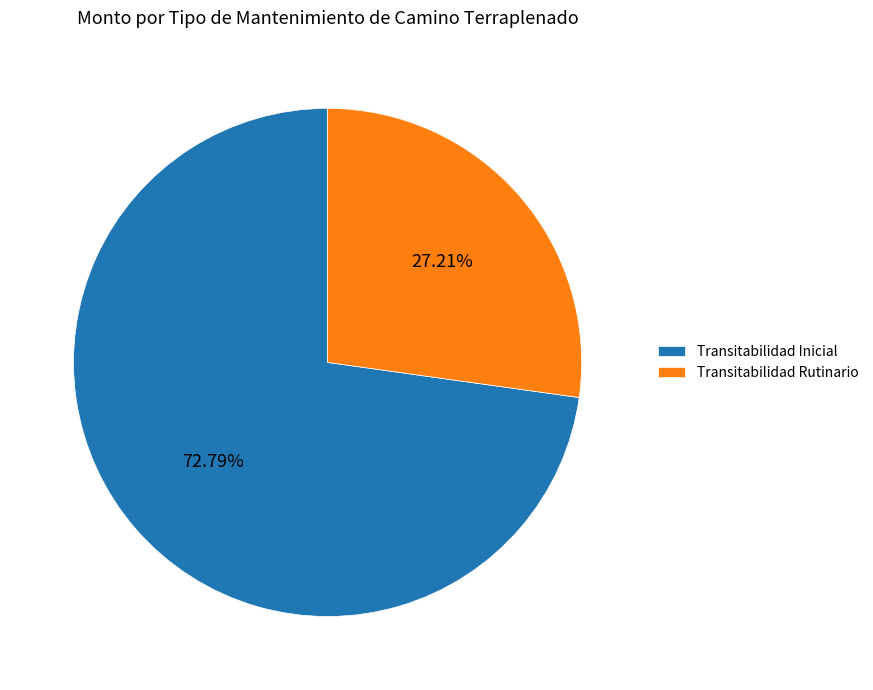

What percentage is the Transitabilidad Rutinario slice, to the nearest percent?

27%